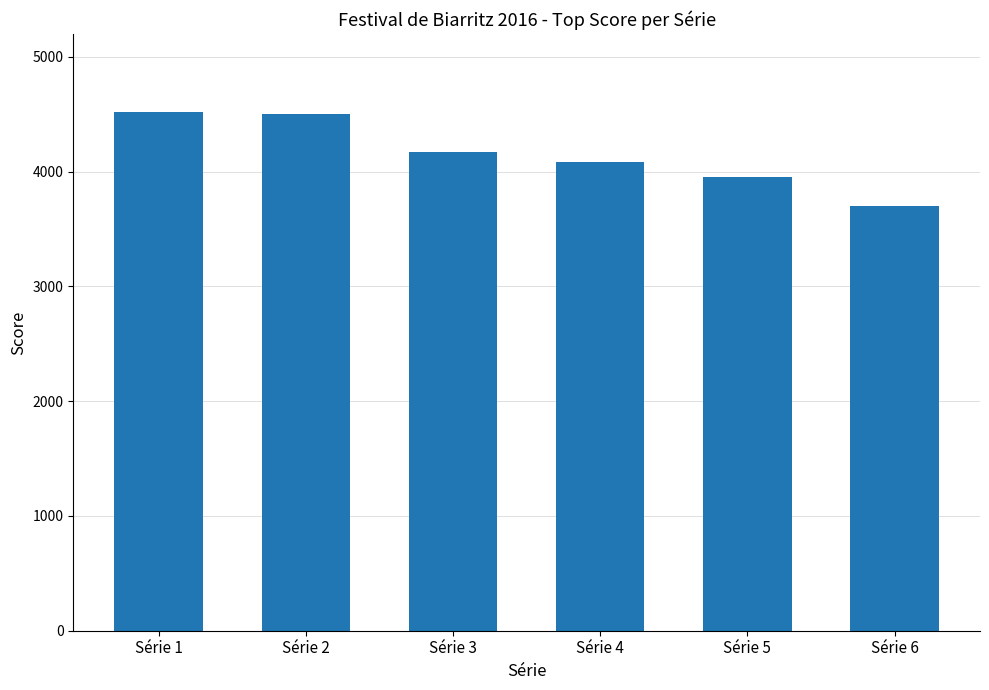

Which has a higher value, Série 2 or Série 6?

Série 2